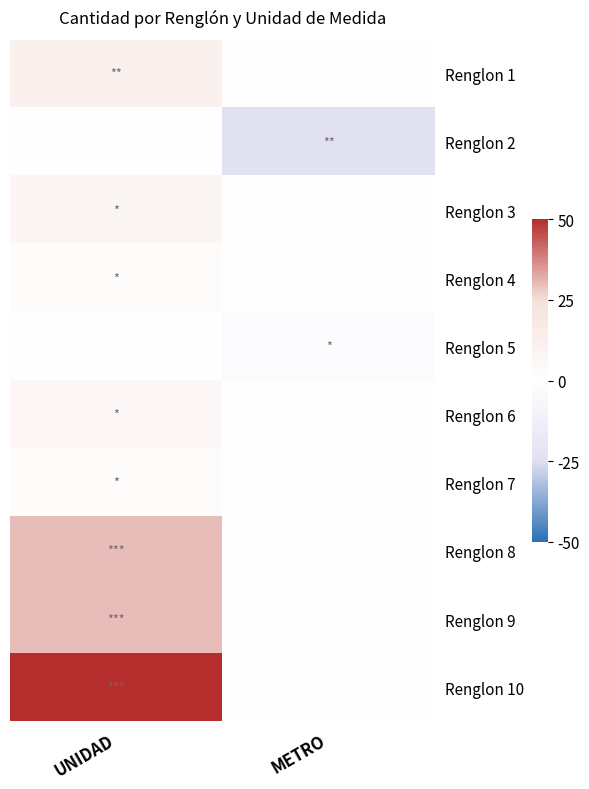

The value of Renglon 5 at UNIDAD is -2. True or false?

False